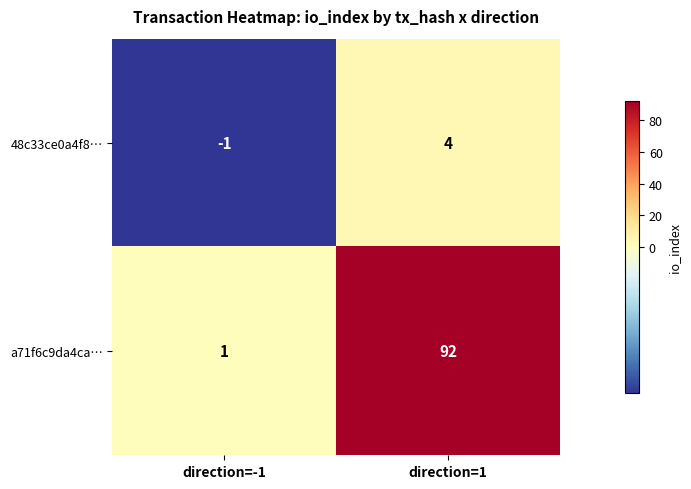

What is the total value across all series at direction=1?

96